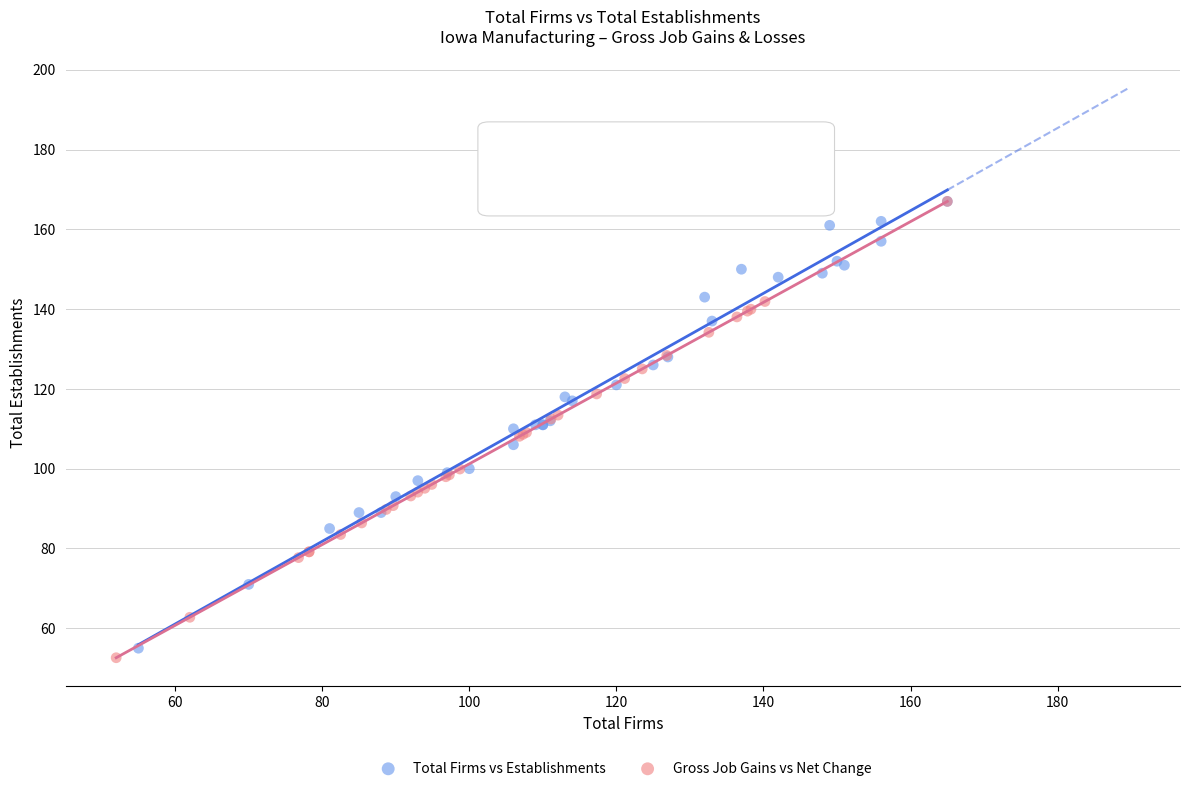

Which series has the widest spread of Y values?

Gross Job Gains vs Net Change